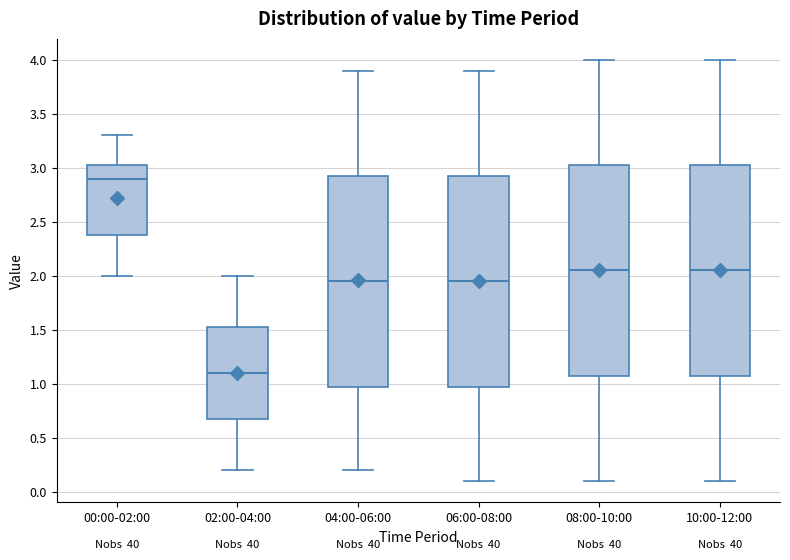

Where does the upper whisker of the box for 04:00-06:00 end on the y-axis? The values are not printed on the chart, so give them approximately, as read against the axis.

3.90